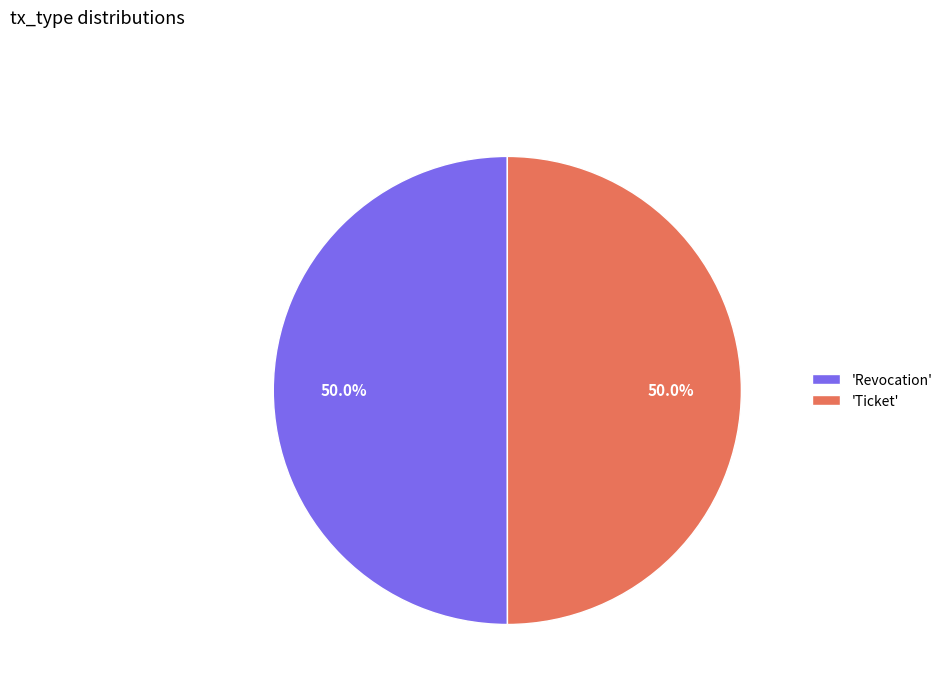

What is the ratio of the value at 'Ticket' to the value at 'Revocation'?

1.0